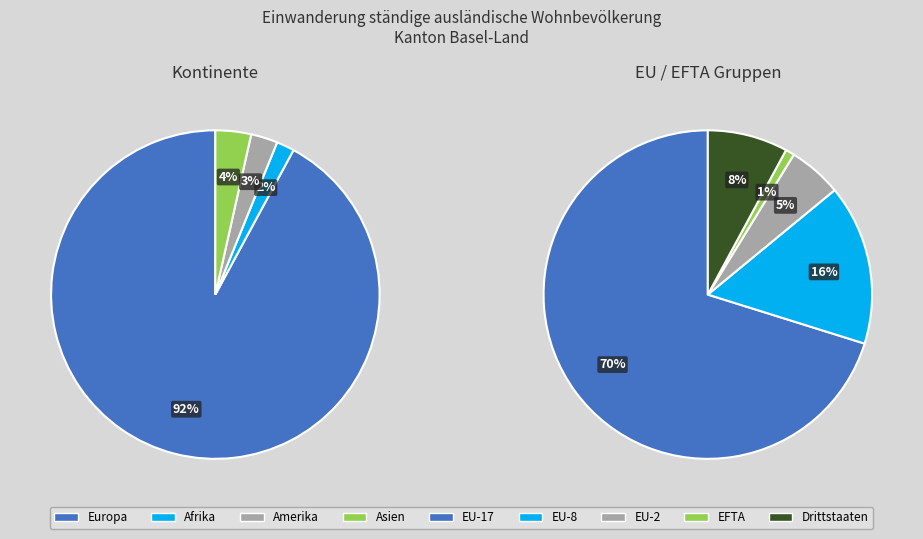

What is the smallest slice in the pie chart?

1